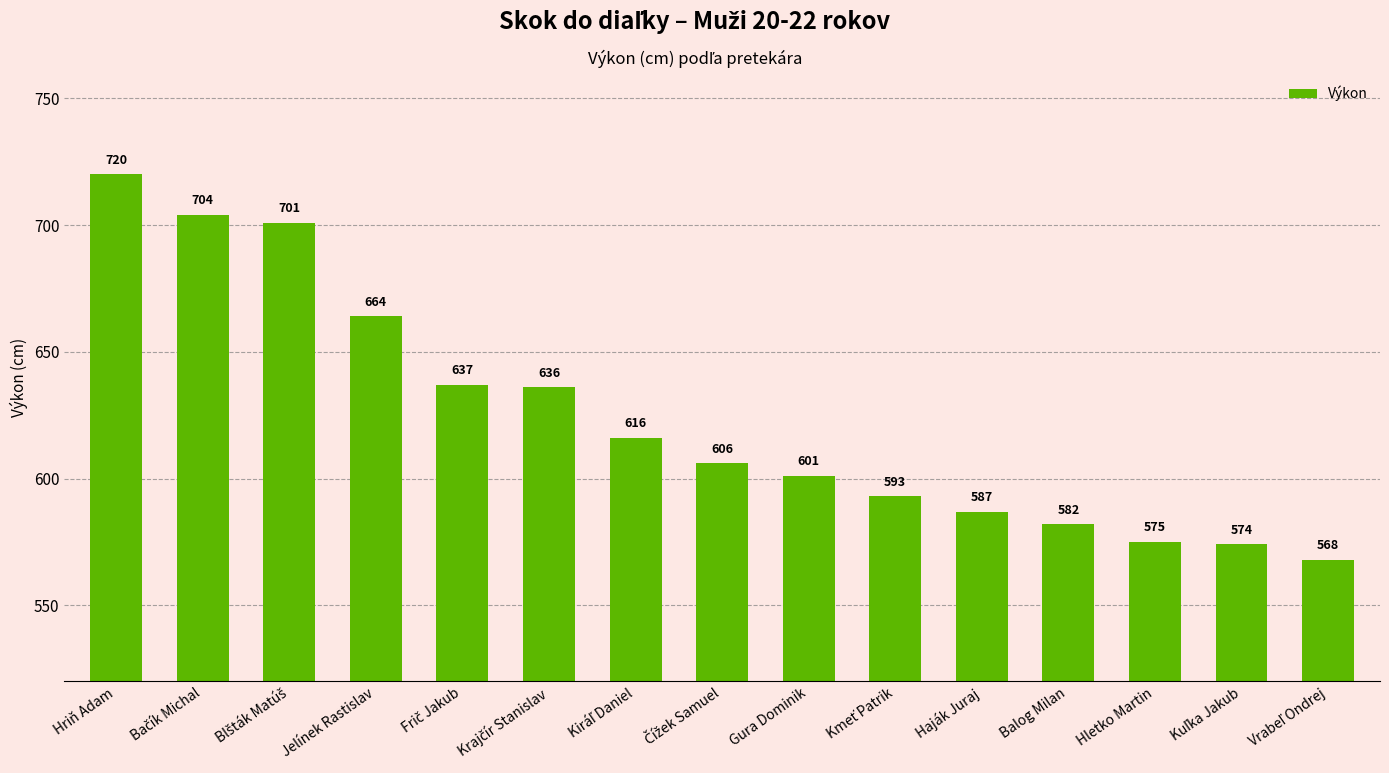

Where does the data first go above 606?

Hriň Adam